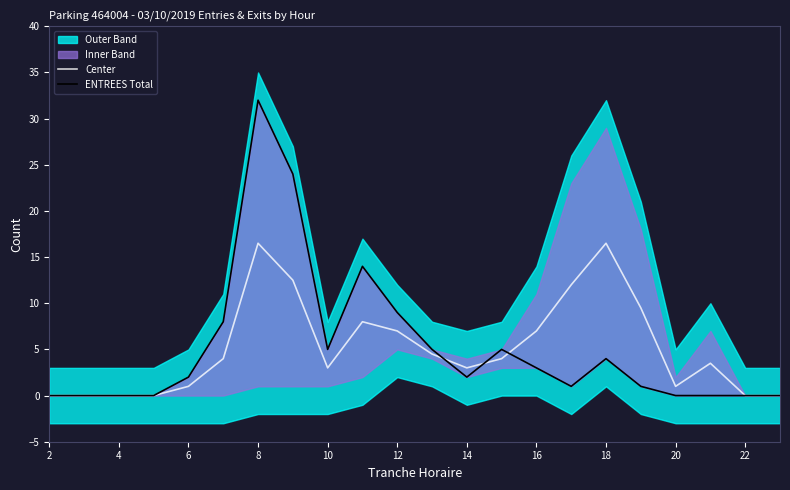

What is the maximum value for Center?

16.5